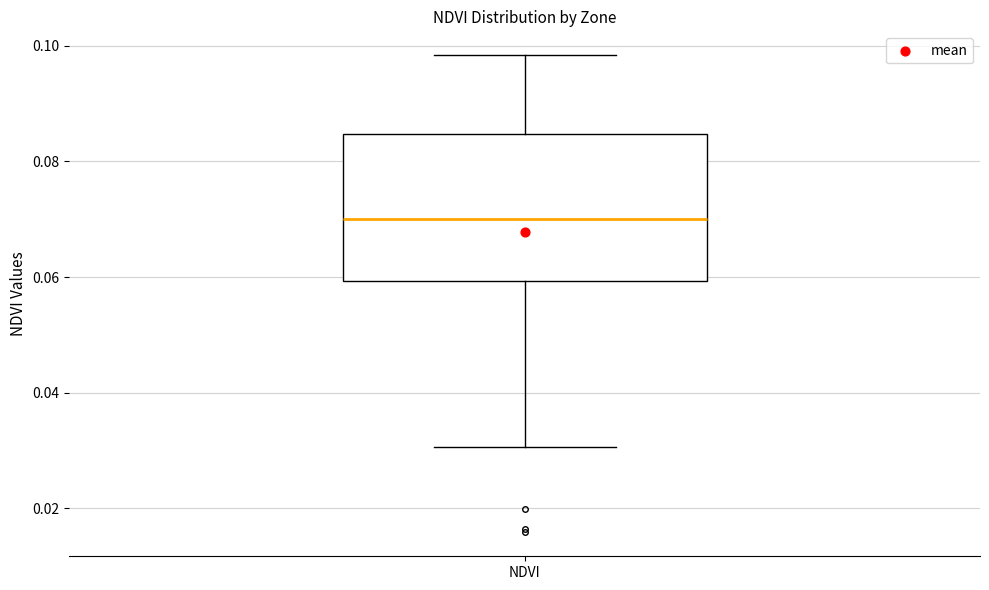

Transcribe this box plot: give where the median line is, the range the box spans, and where the two whiskers end, as read against the y-axis. The values are not printed on the chart, so give them approximately, as read against the axis.

median 0.070, box 0.060 to 0.084, whiskers 0.030 to 0.098